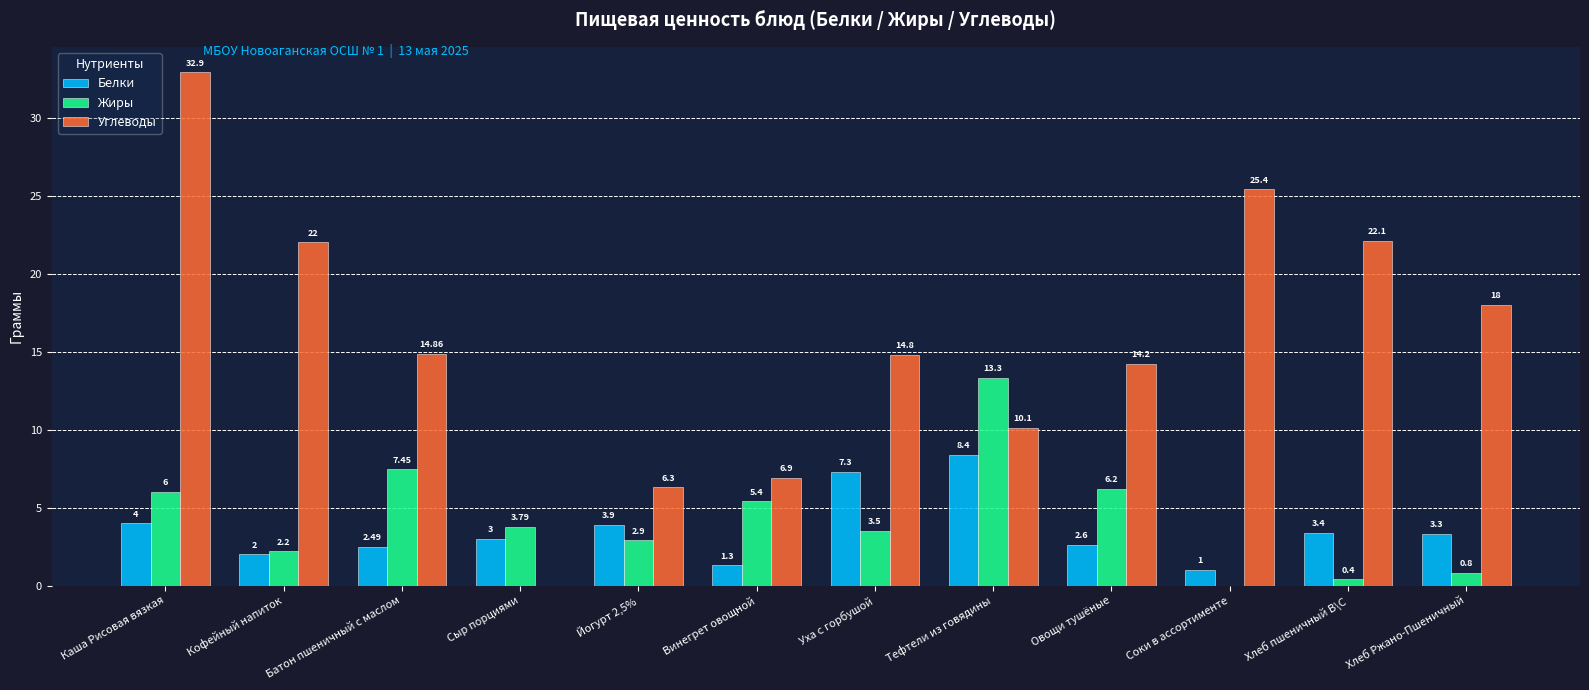

Which series changed the most between Винегрет овощной and Соки в ассортименте?

Углеводы